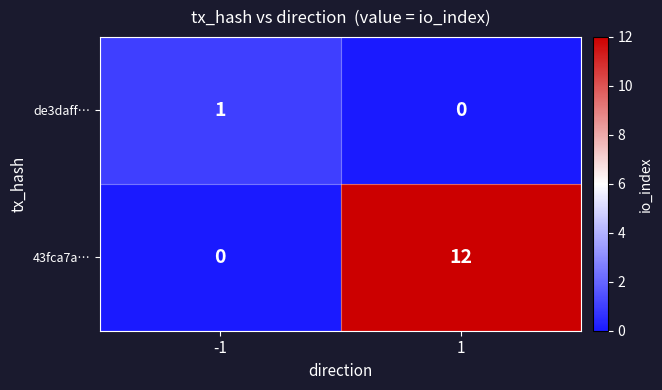

Between -1 and 1, which series saw the biggest shift?

43fca7a…